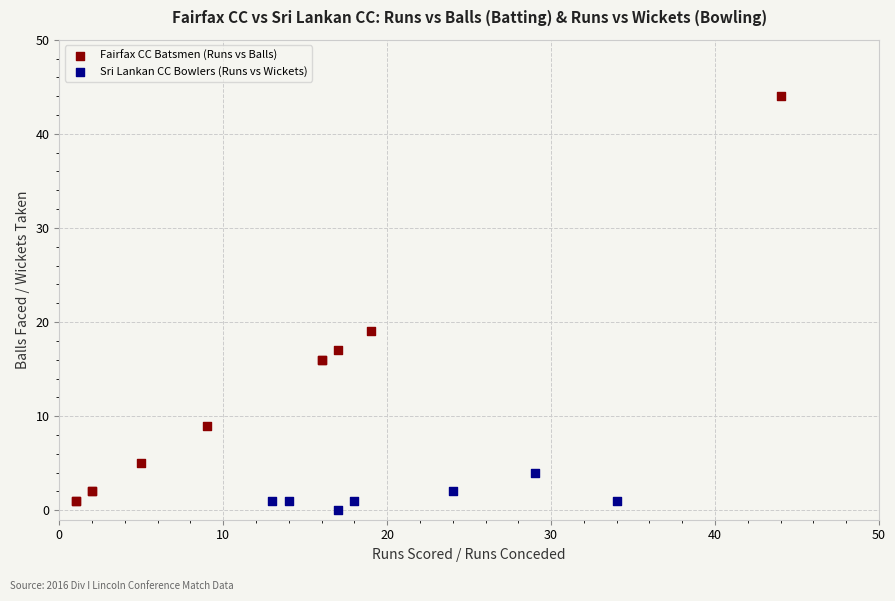

Which series contains the highest Y value?

Fairfax CC Batsmen (Runs vs Balls)